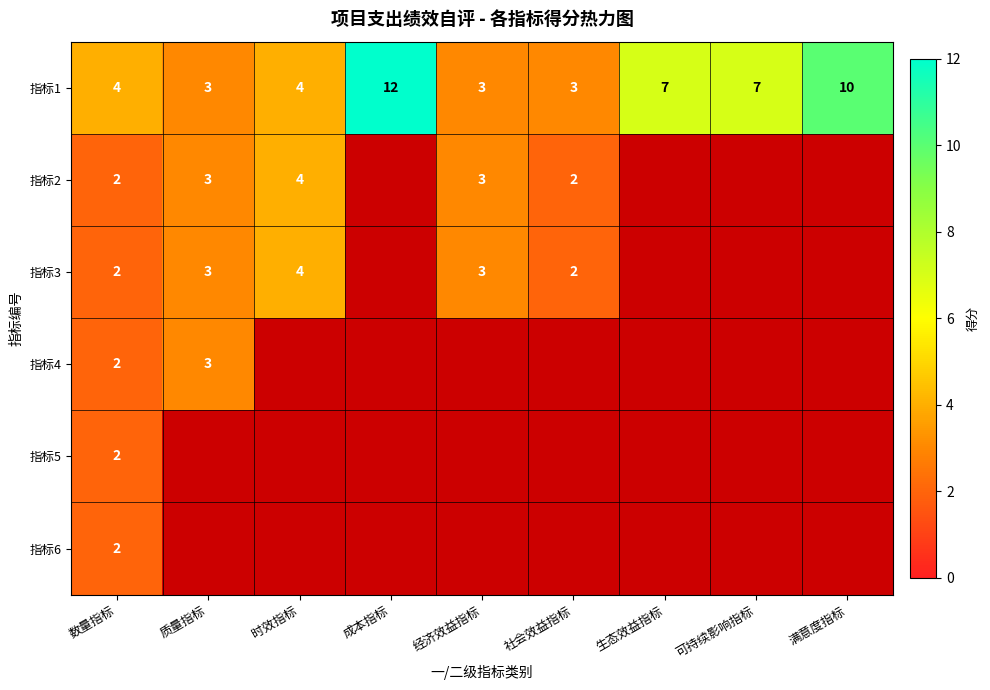

How many 指标4 values are between 0 and 1?

7